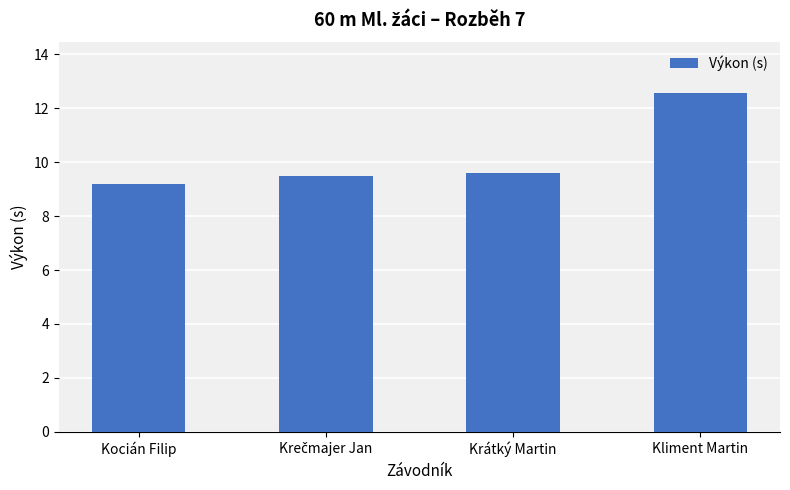

At which category does the chart reach its minimum across all series?

Kocián Filip